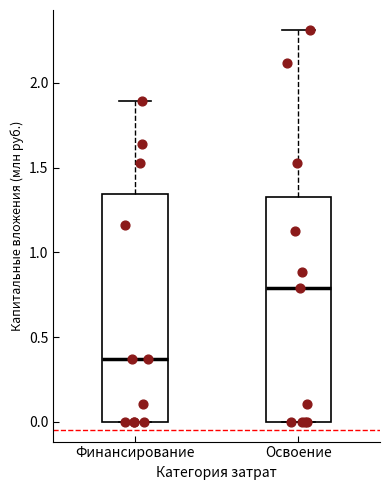

Which box has the highest median line?

Освоение